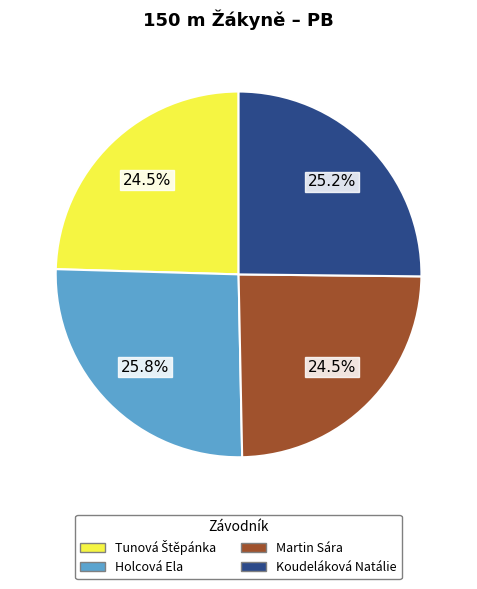

Do Martin Sára and Holcová Ela together represent more than half of the pie?

Yes